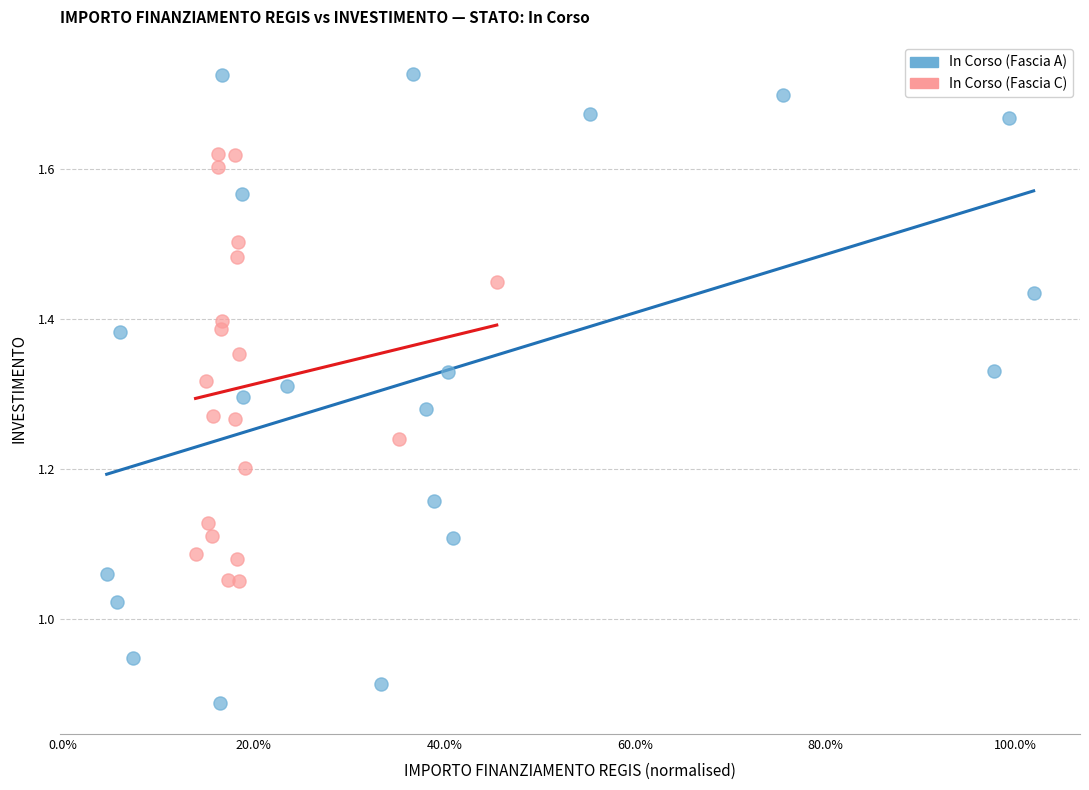

Which series reaches the maximum Y coordinate?

In Corso (Fascia A)